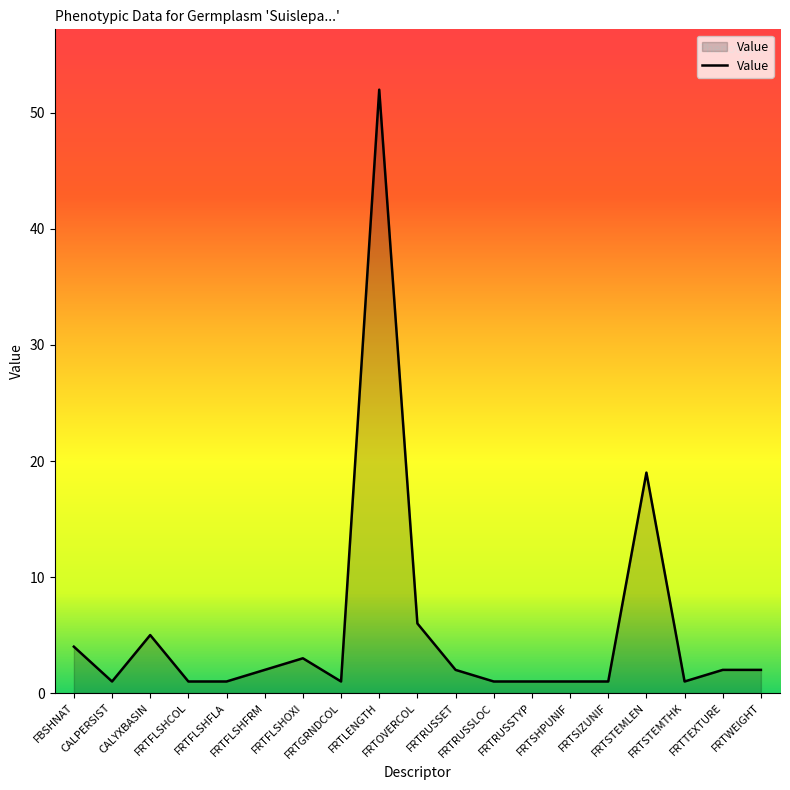

What is the maximum value shown in the chart?

52